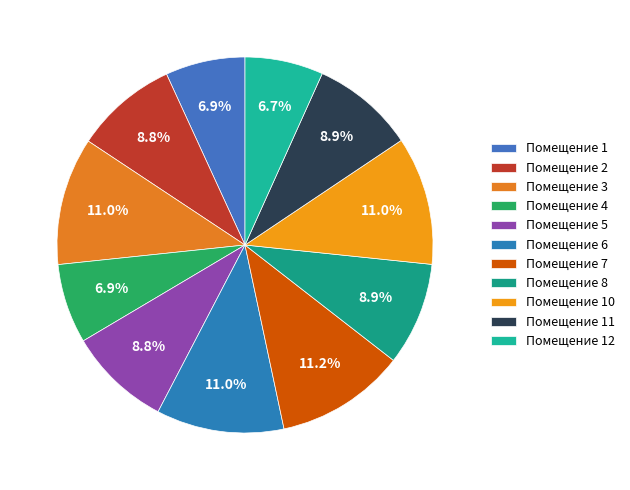

What is the smallest slice in the pie chart?

12